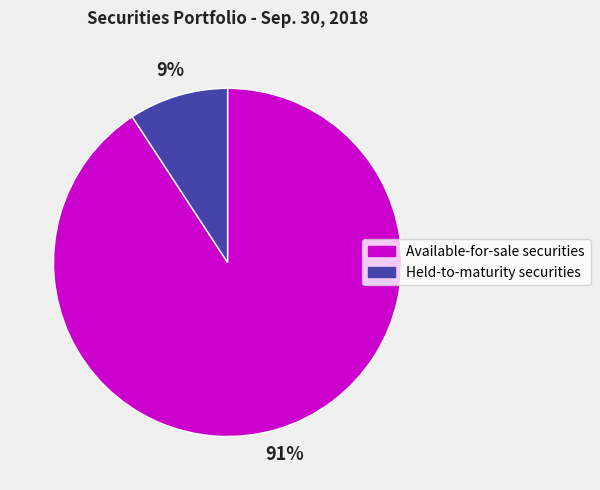

What is the largest slice in the pie chart?

Available-for-sale securities